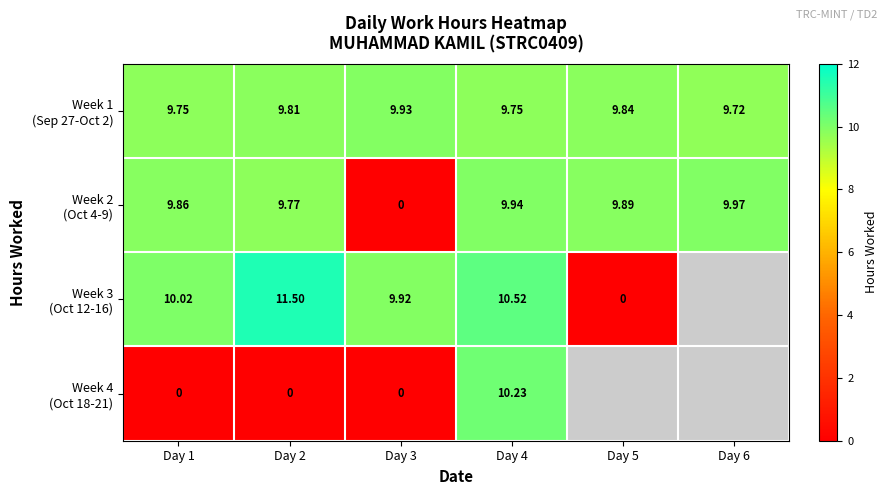

How many data points in Week 2 (Oct 4-9) are less than 9?

1